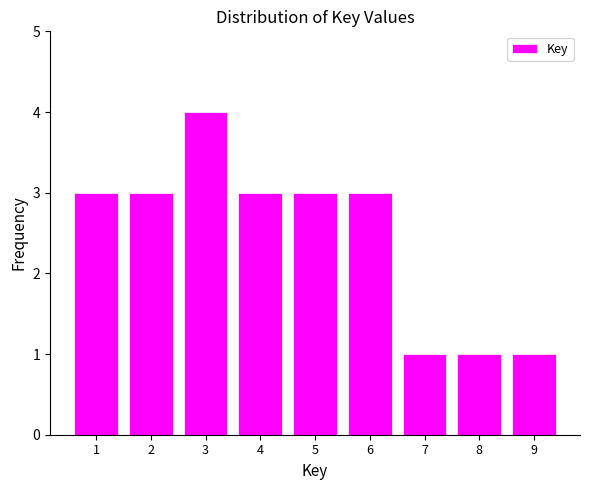

Reading left to right, transcribe all the data shown in this chart.

1=3	2=3	3=4	4=3	5=3	6=3	7=1	8=1	9=1